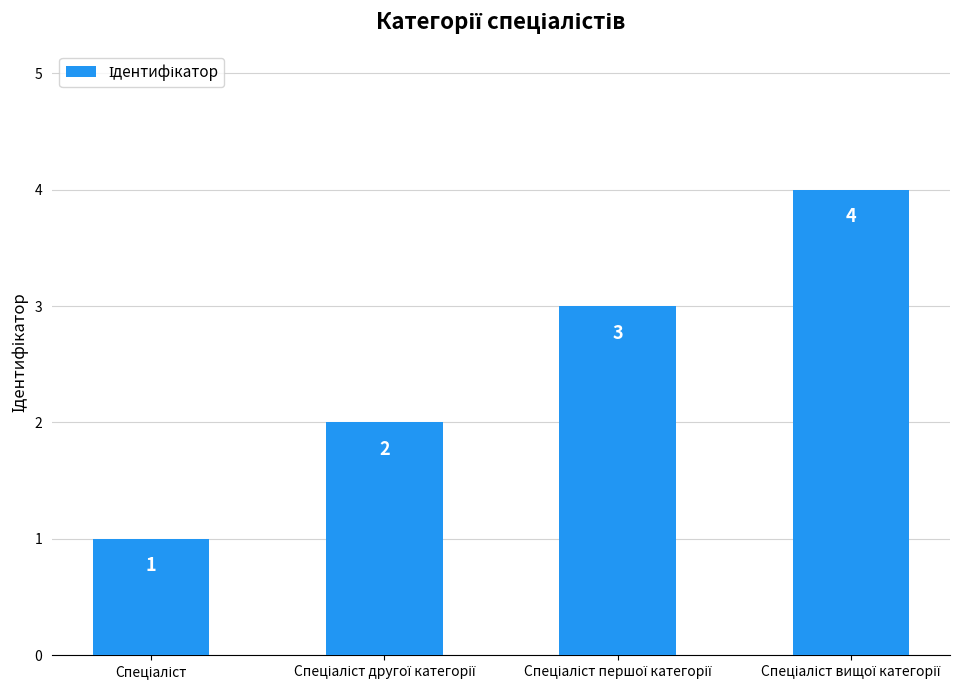

Count the values in the range 2 to 4.

3